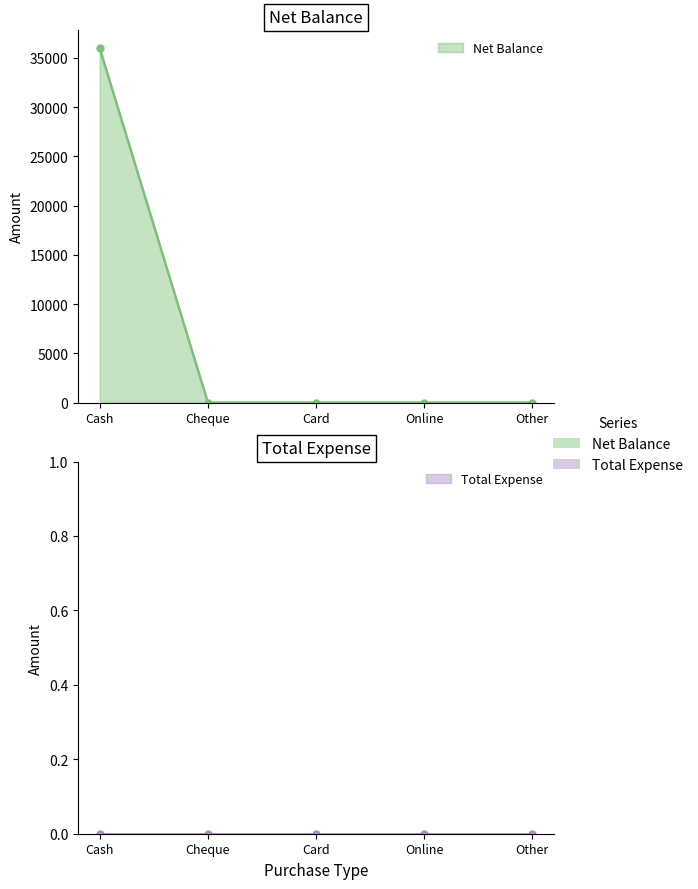

What is the maximum value shown in the chart?

36000